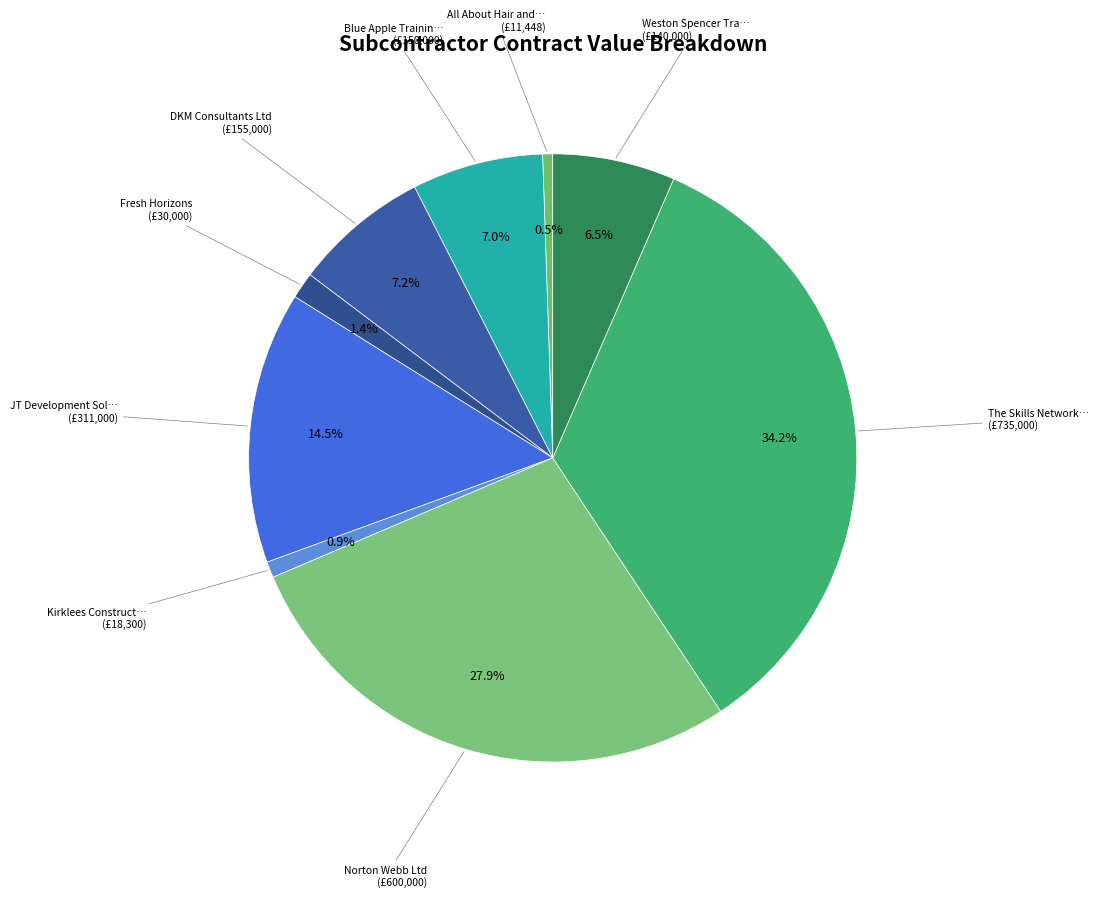

Is there any slice that represents more than half of the pie?

No